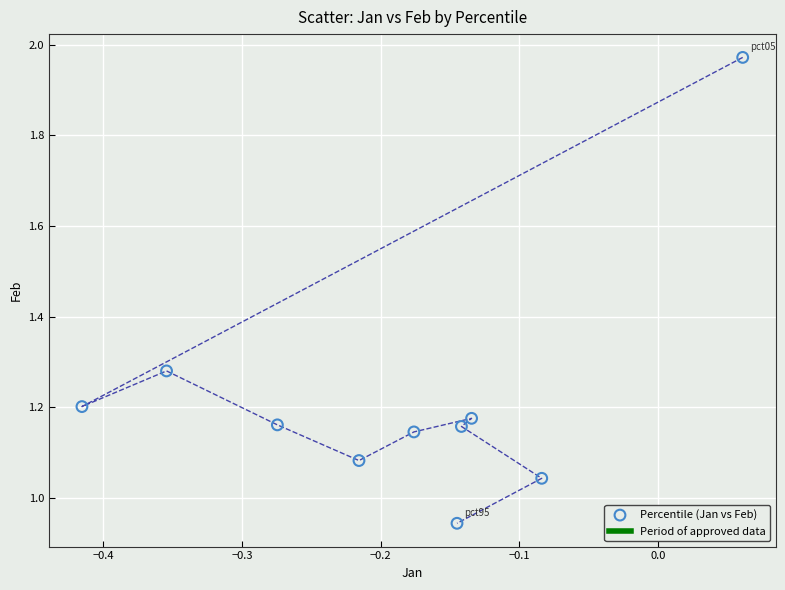

What is the range of X values (max minus min)?

0.5